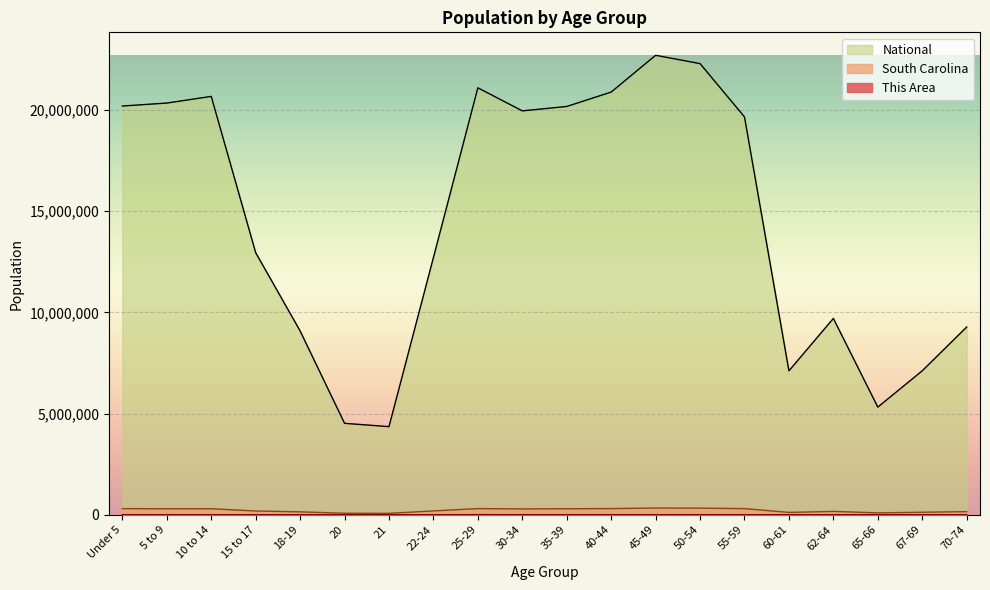

What is the minimum value for National?

4354294